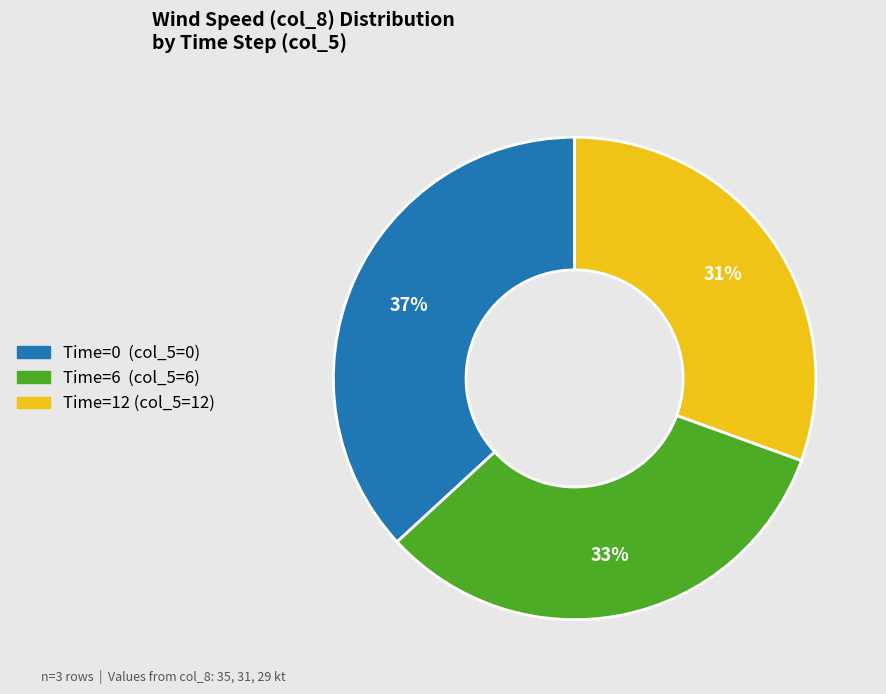

To the nearest percent, what is the difference between the largest and smallest slice percentages?

6%